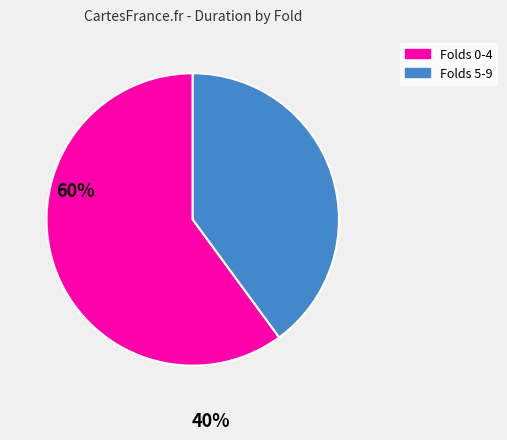

Count the number of slices in the pie.

2